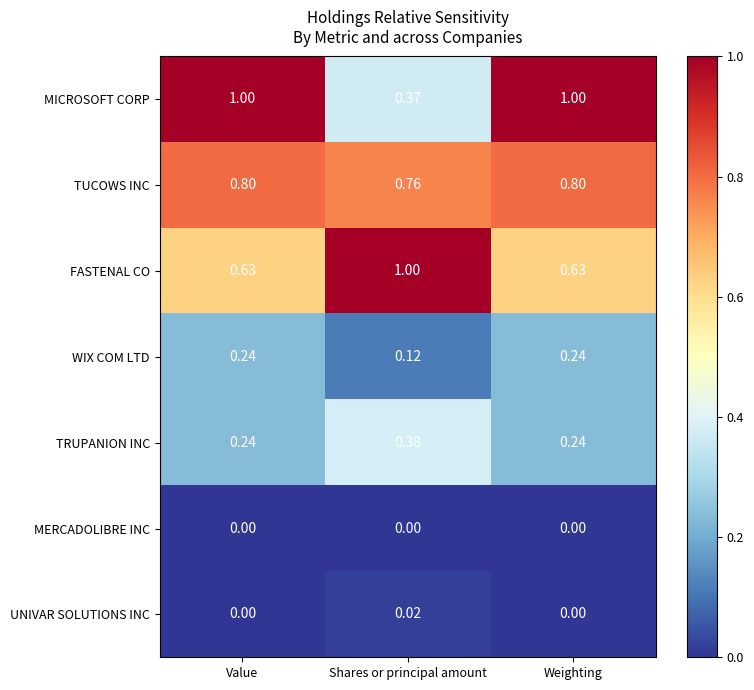

Which category has the lowest value in the WIX COM LTD series?

Shares or principal amount